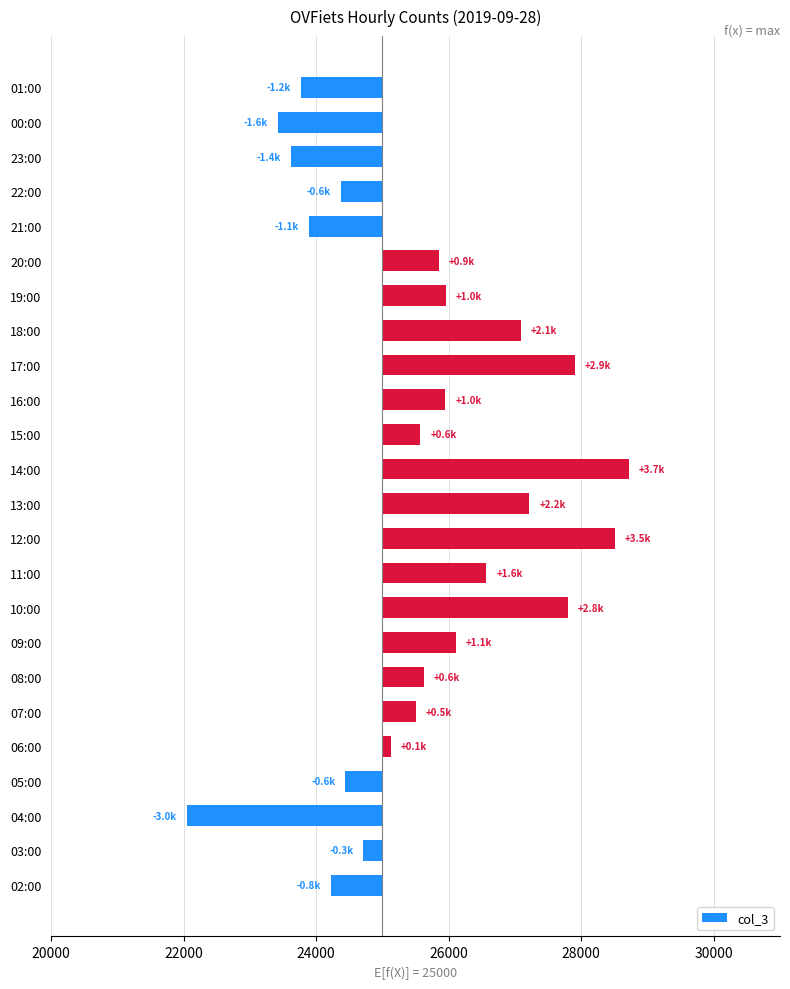

Where does the data first go above 621?

09:00